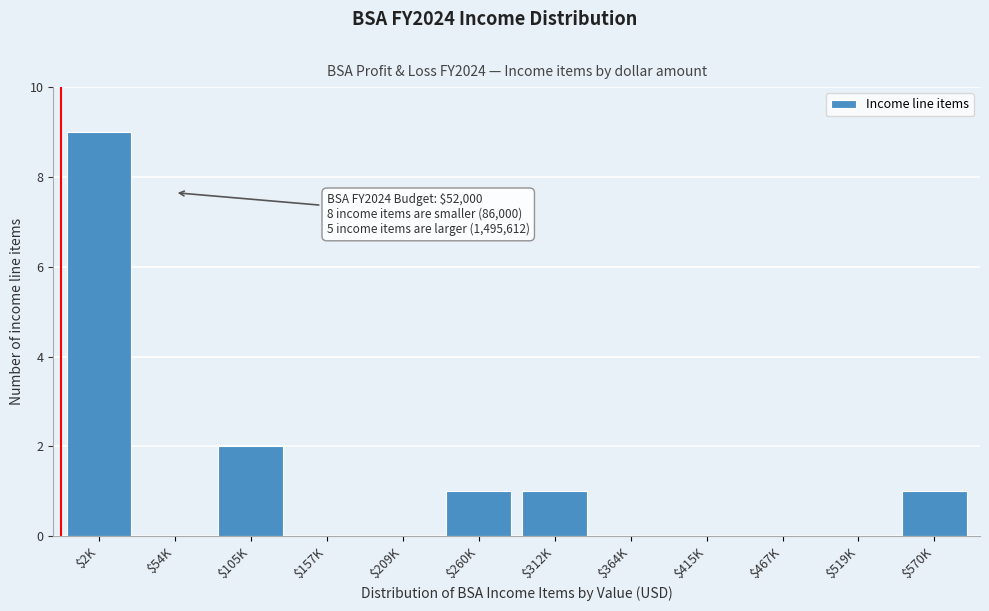

The value at $415K is 0. True or false?

True